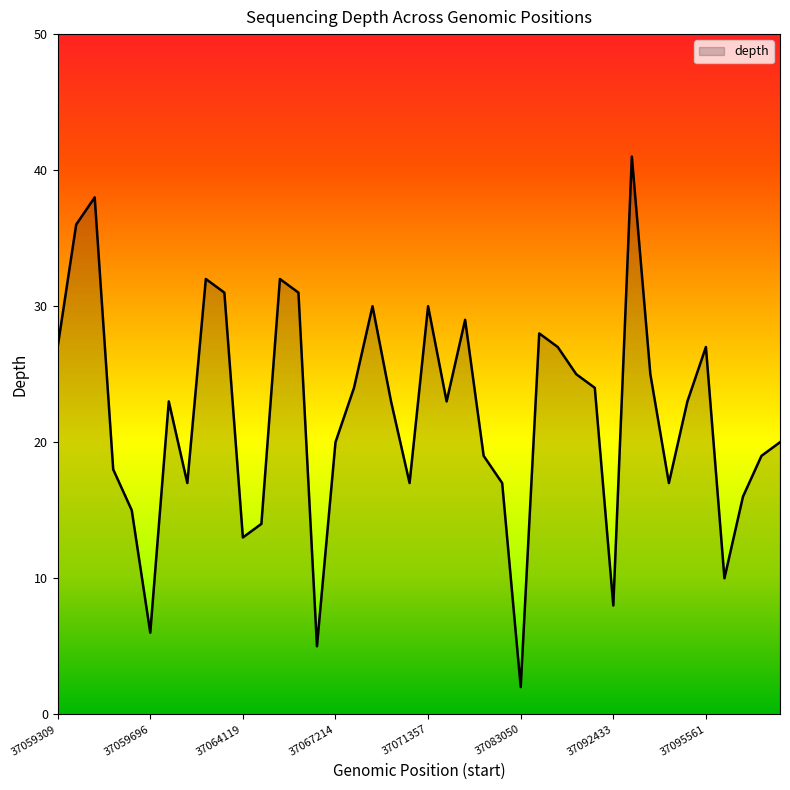

The chart shows a value of 30 at 37071357. True or false?

True